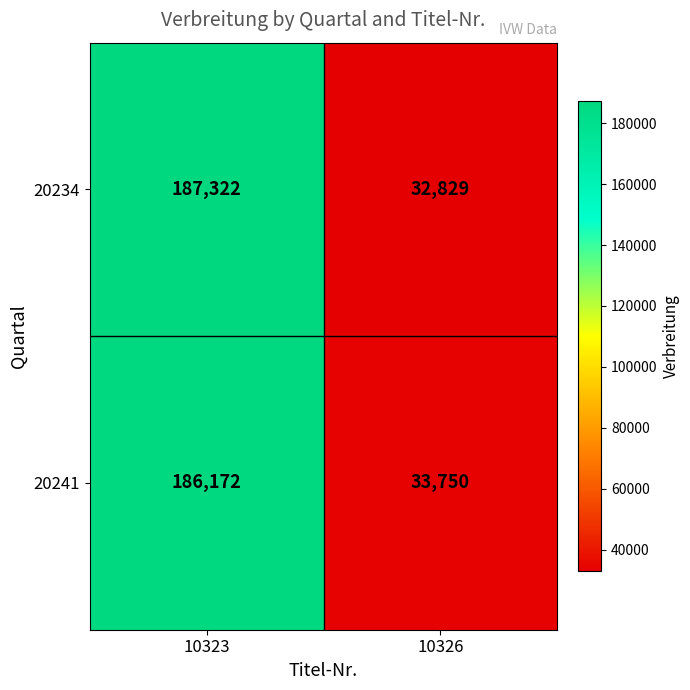

What is the total value across all series at 10323?

373494